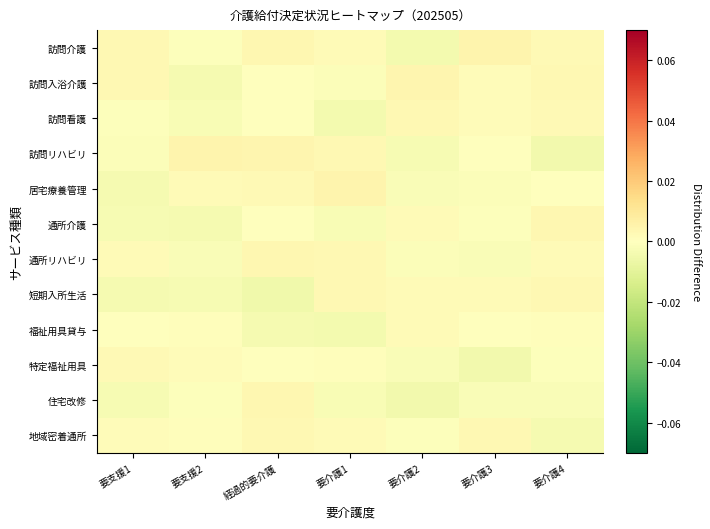

How many distinct data groups are displayed?

12